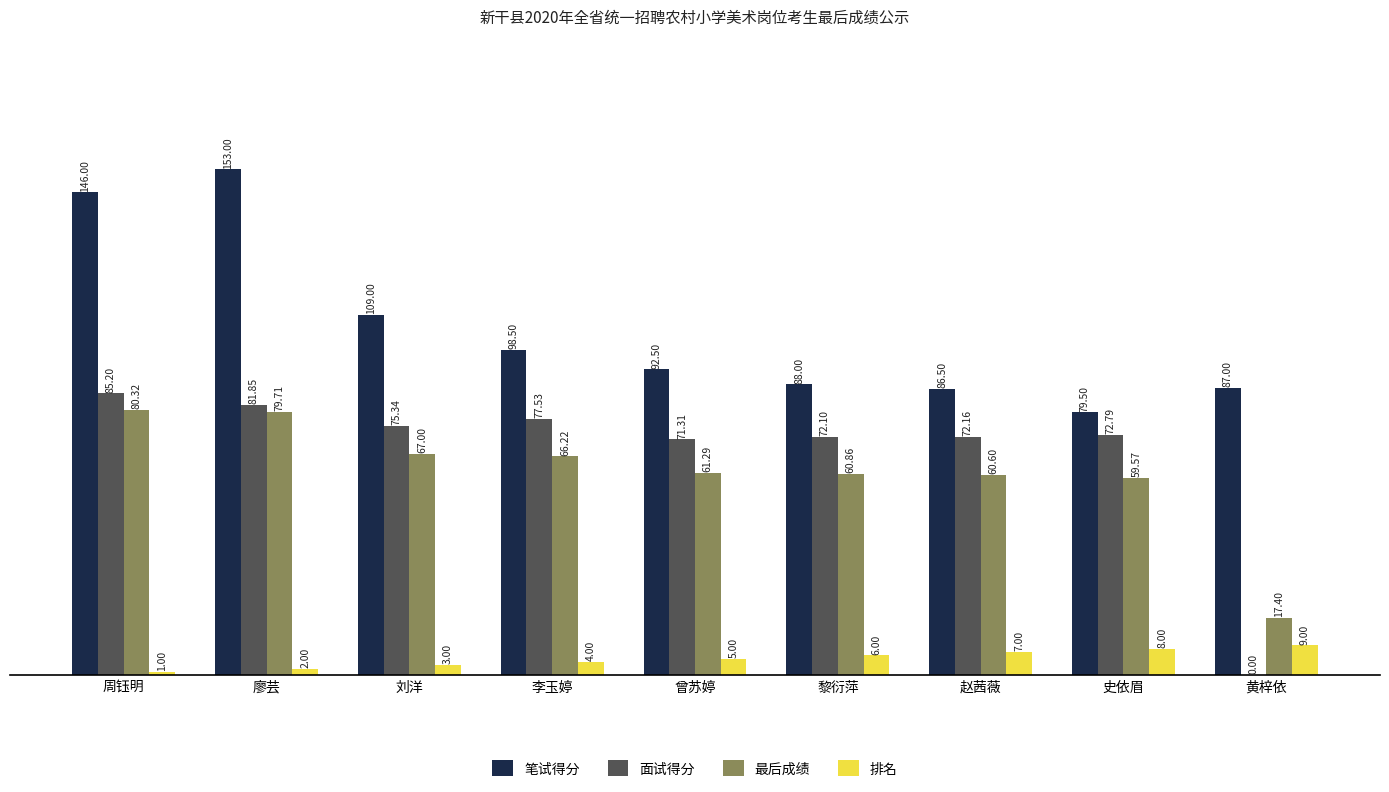

At which label is 排名 closest to 5?

曾苏婷